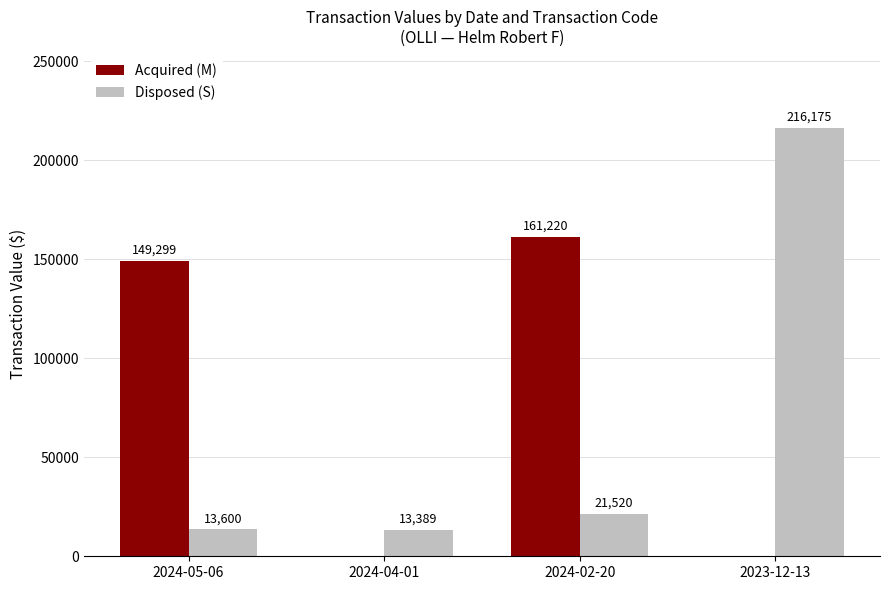

What is the average value of the Disposed (S) series?

66171